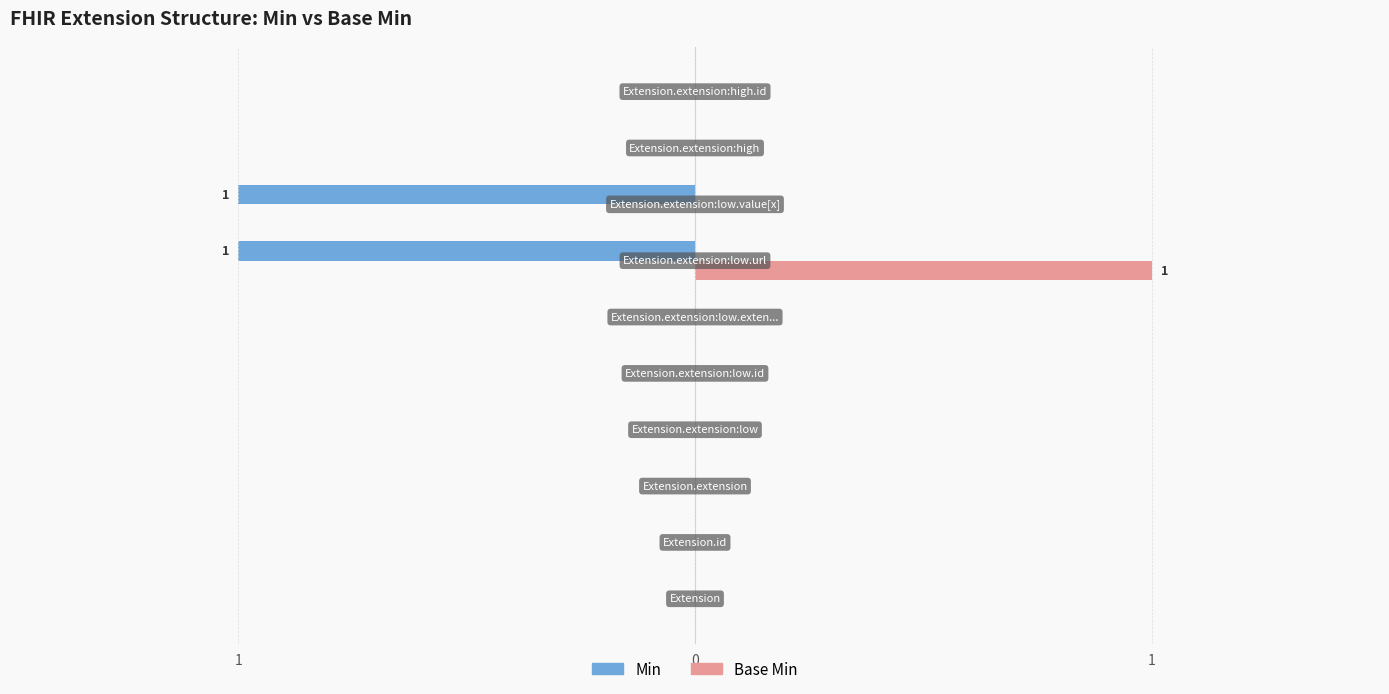

What are all the series names shown in the legend?

Min, Base Min